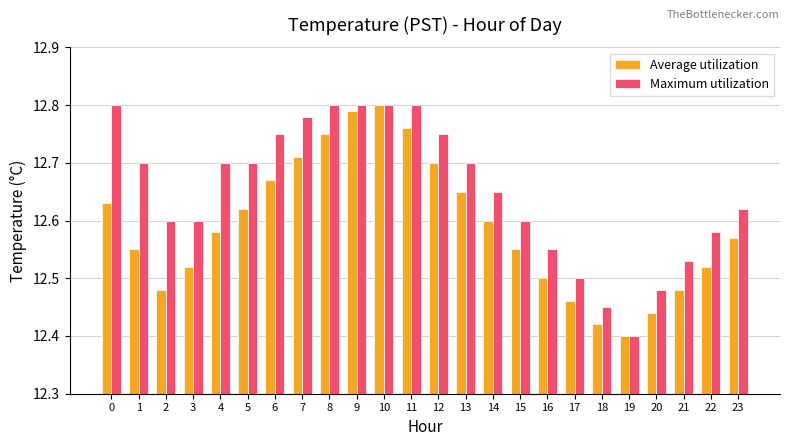

Which series has the largest total across all categories?

Maximum utilization